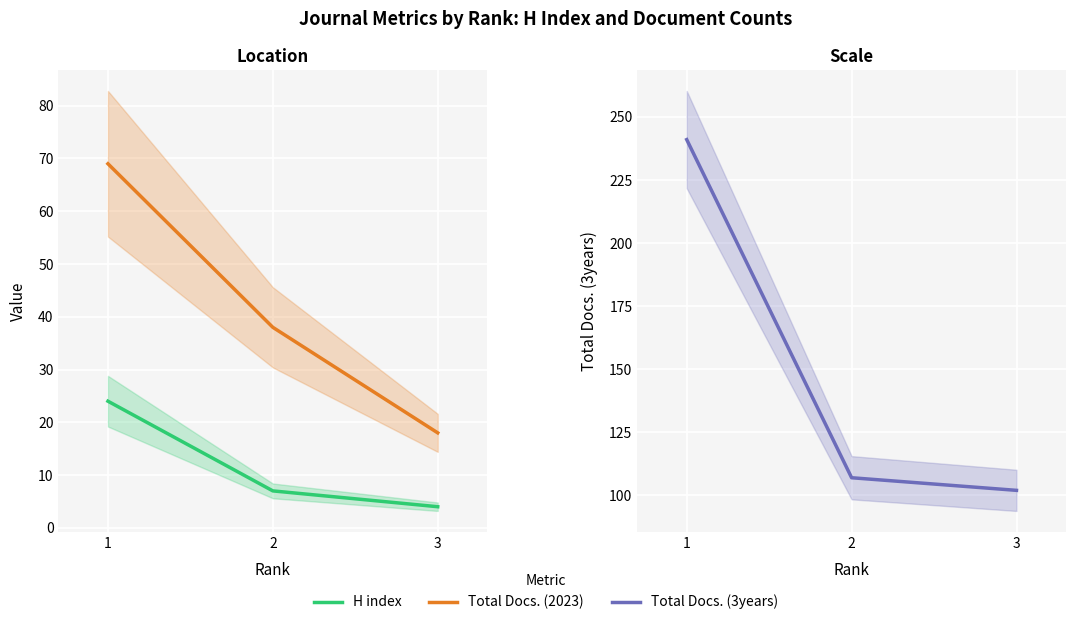

The value of H index at 1 is 14. True or false?

False